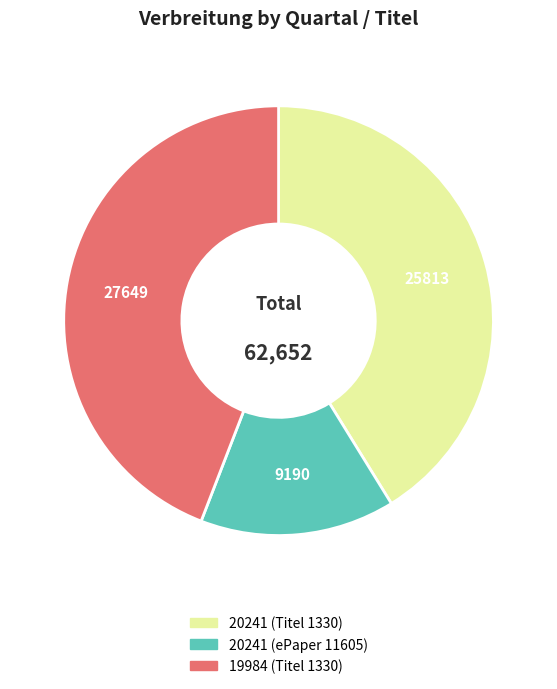

The 19984 (Titel 1330) slice represents 44% of the pie. True or false?

True